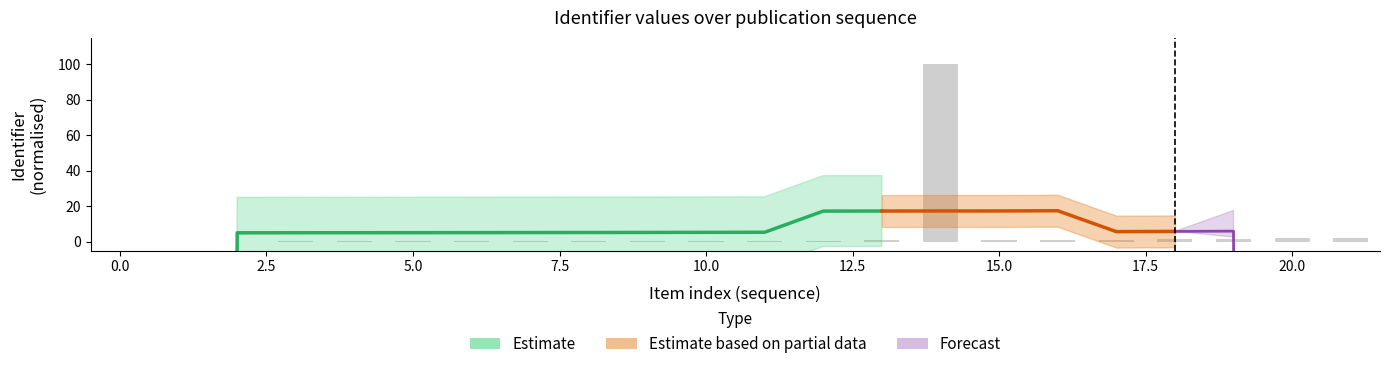

Are the bars horizontal?

No